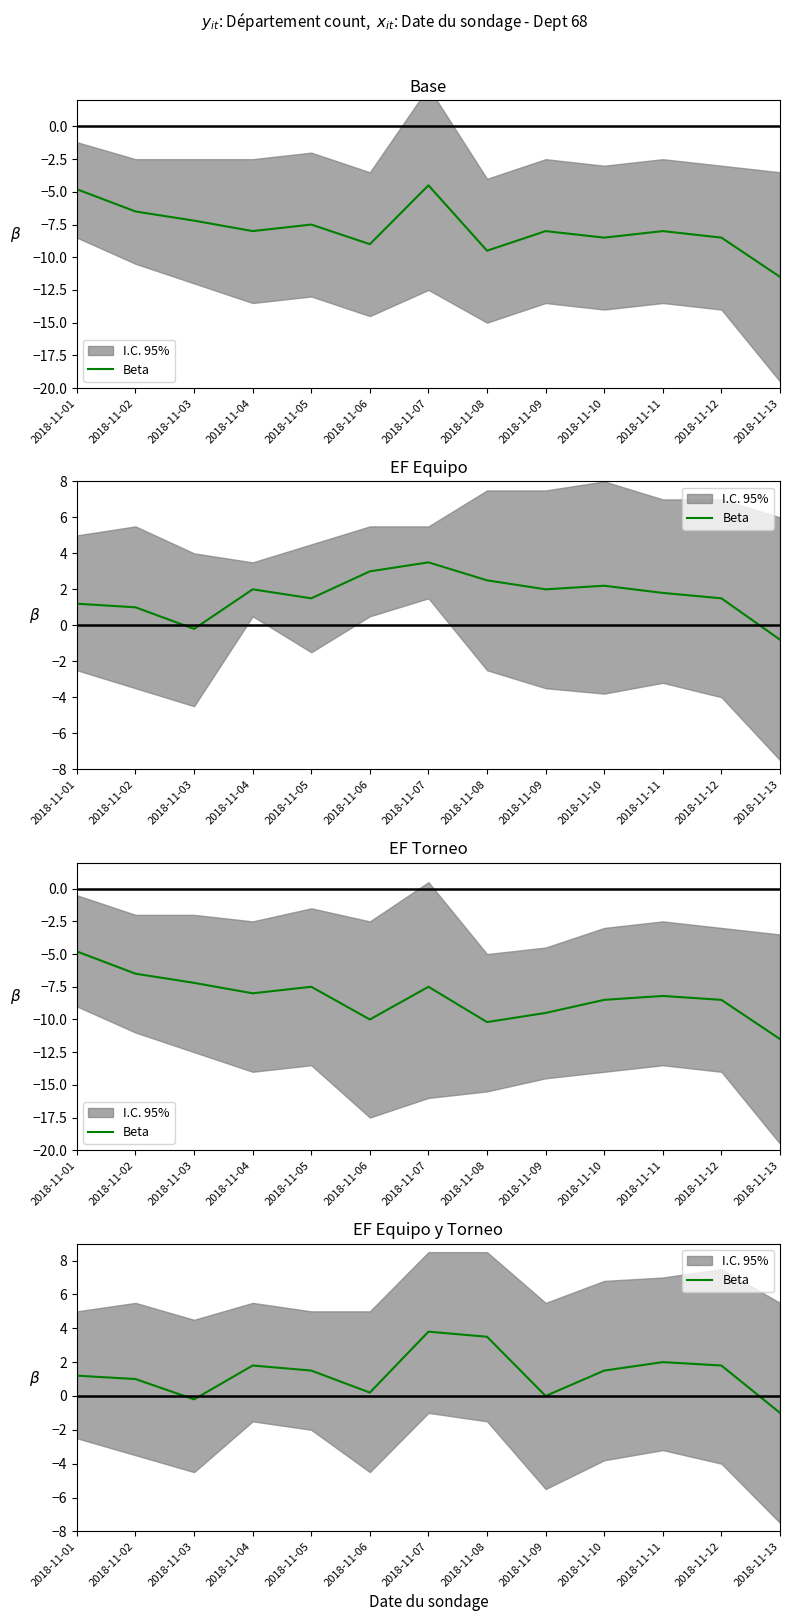

Is it true that the value at 2018-11-03 is -0.2?

True